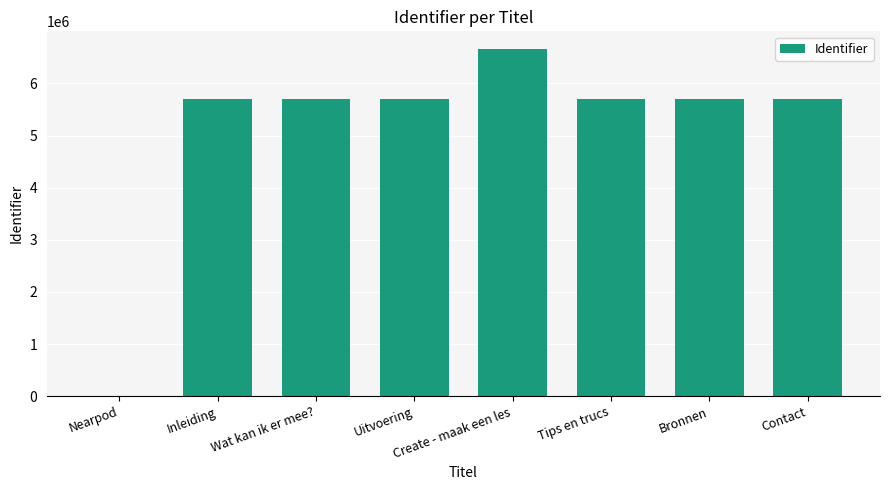

Where does the data first go above 5703847?

Create - maak een les